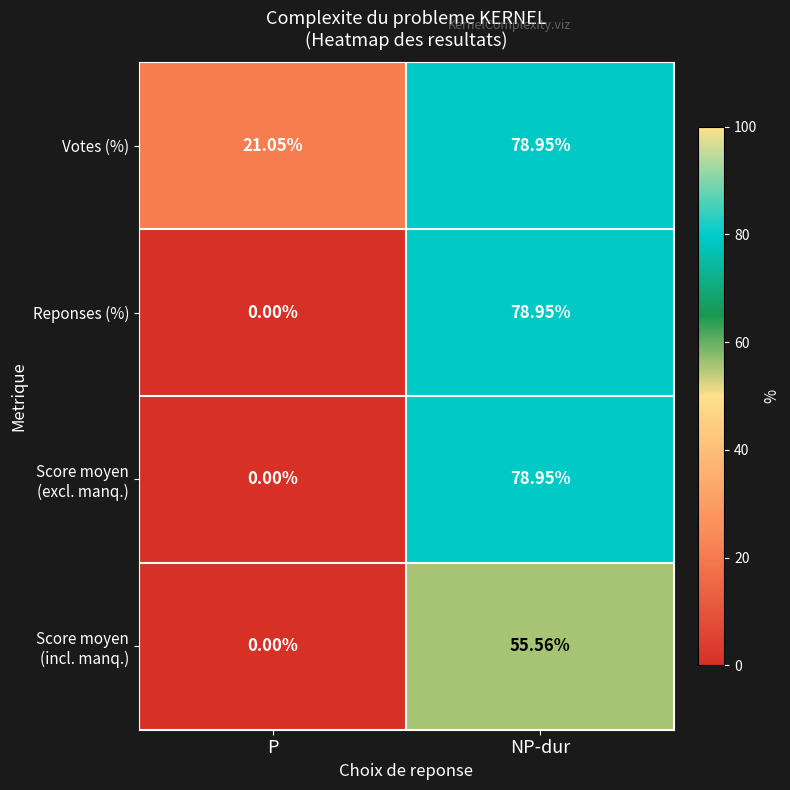

At which label does Votes (%) first exceed 78?

NP-dur